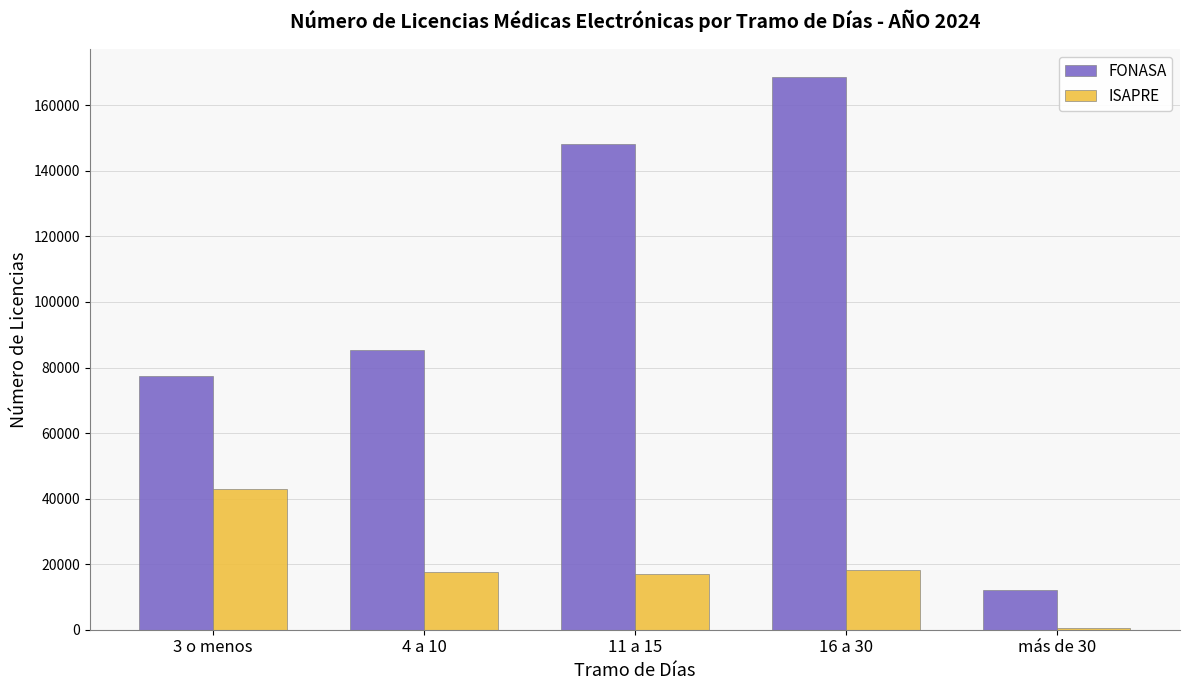

Does the chart contain stacked bars?

No